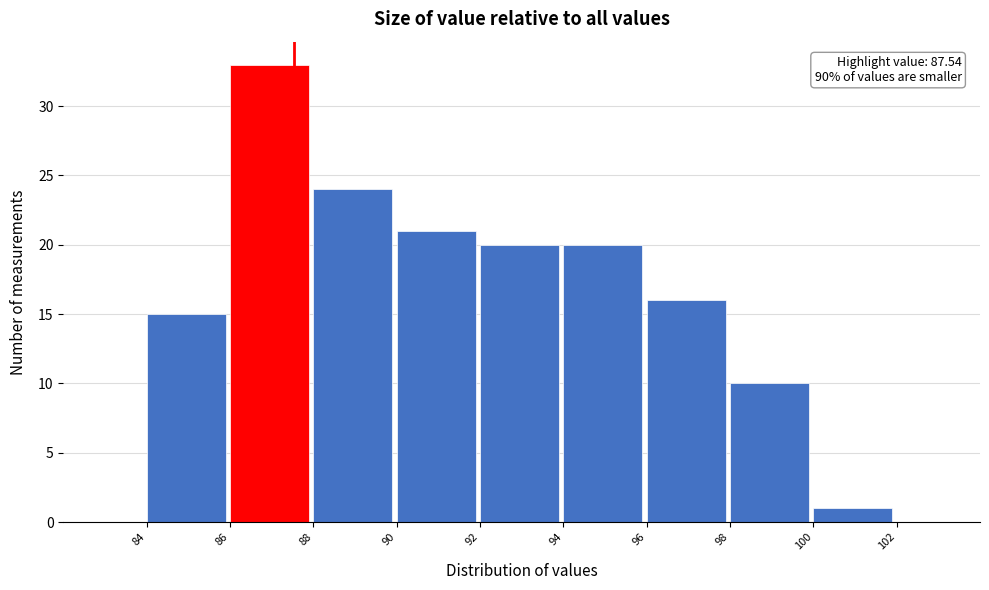

Which range on the x-axis has the tallest bar?

86 to 88